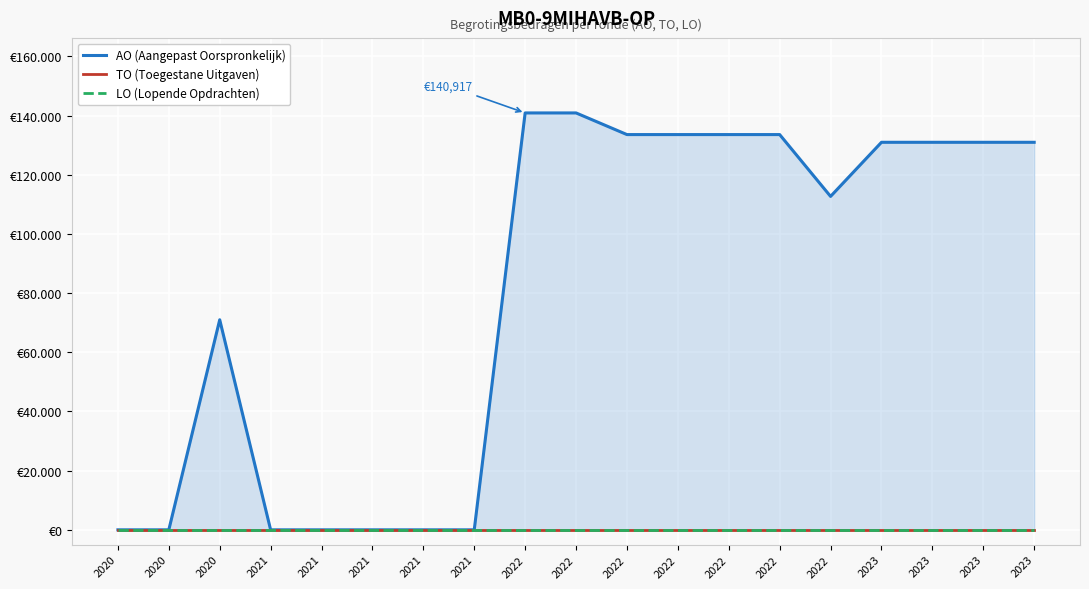

The LO (Lopende Opdrachten) series shows 0 at 2022. True or false?

True